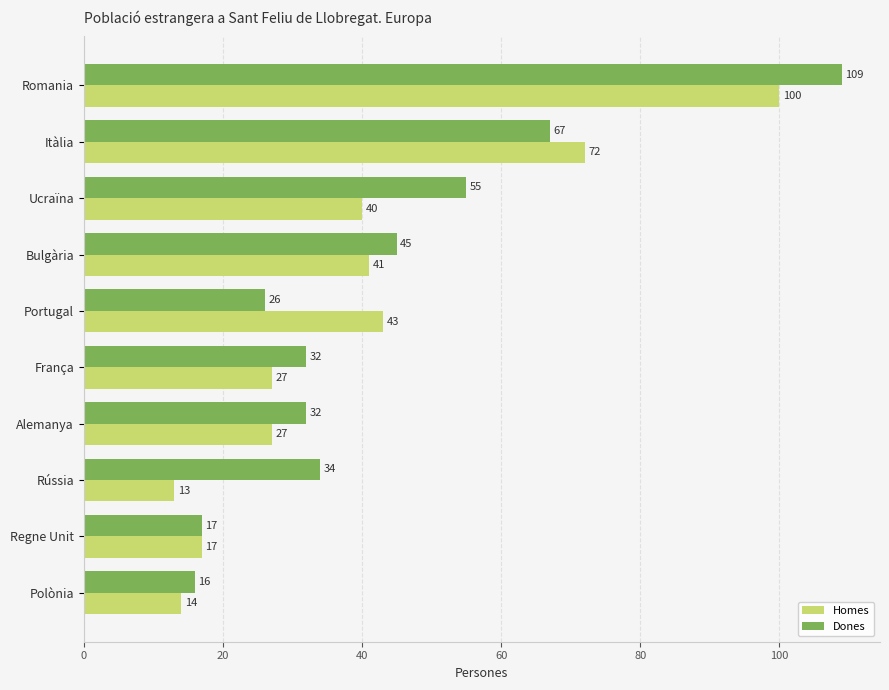

The value of Homes at Alemanya is 27. True or false?

True